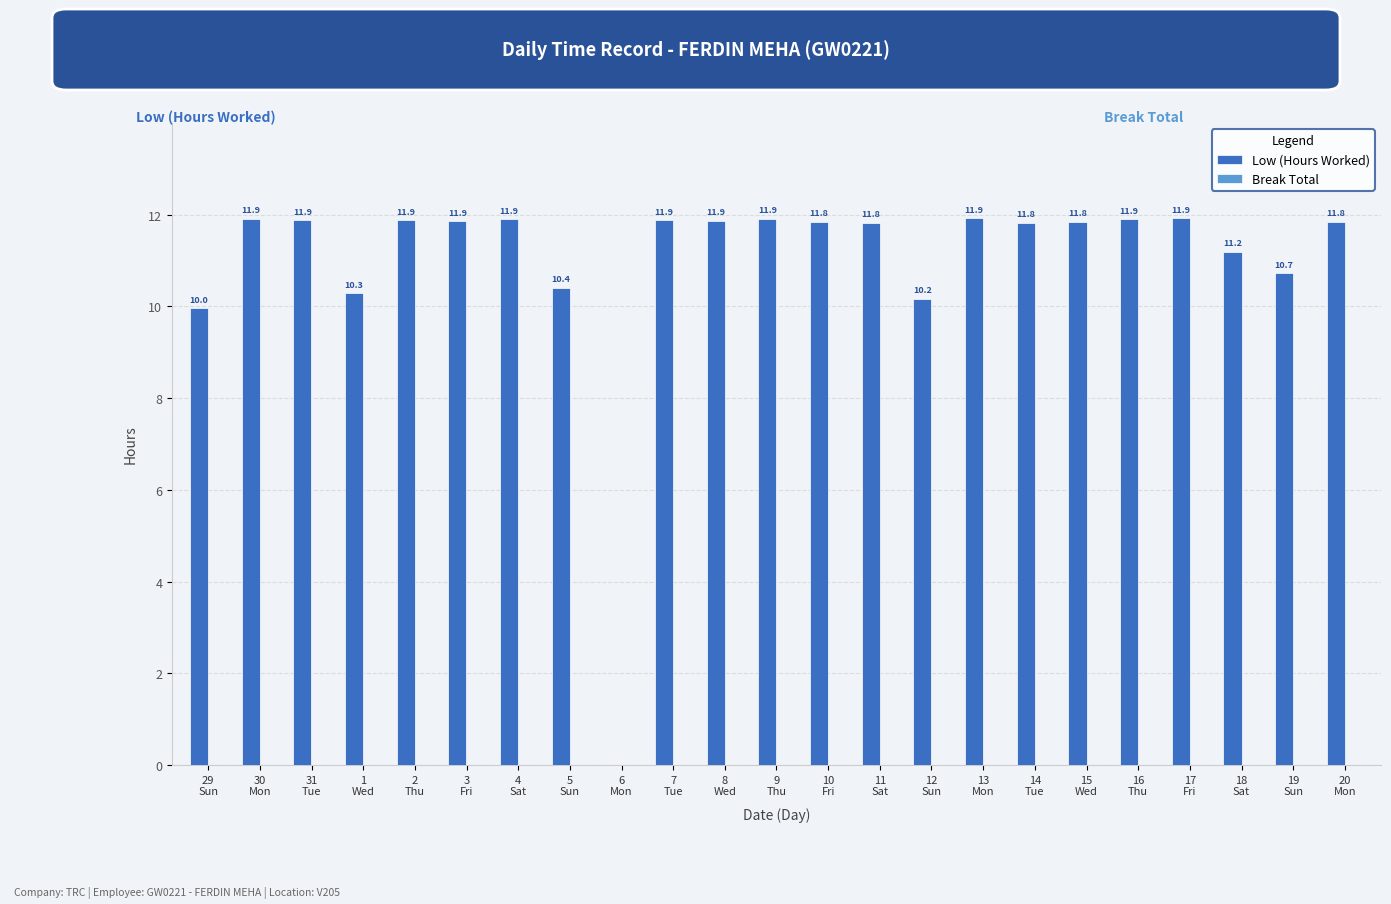

Are the bars horizontal?

No